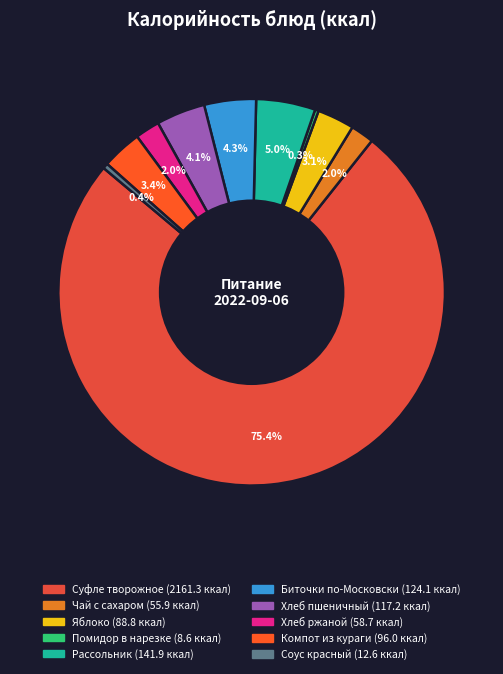

Which category has the biggest portion of the pie?

Суфле творожное